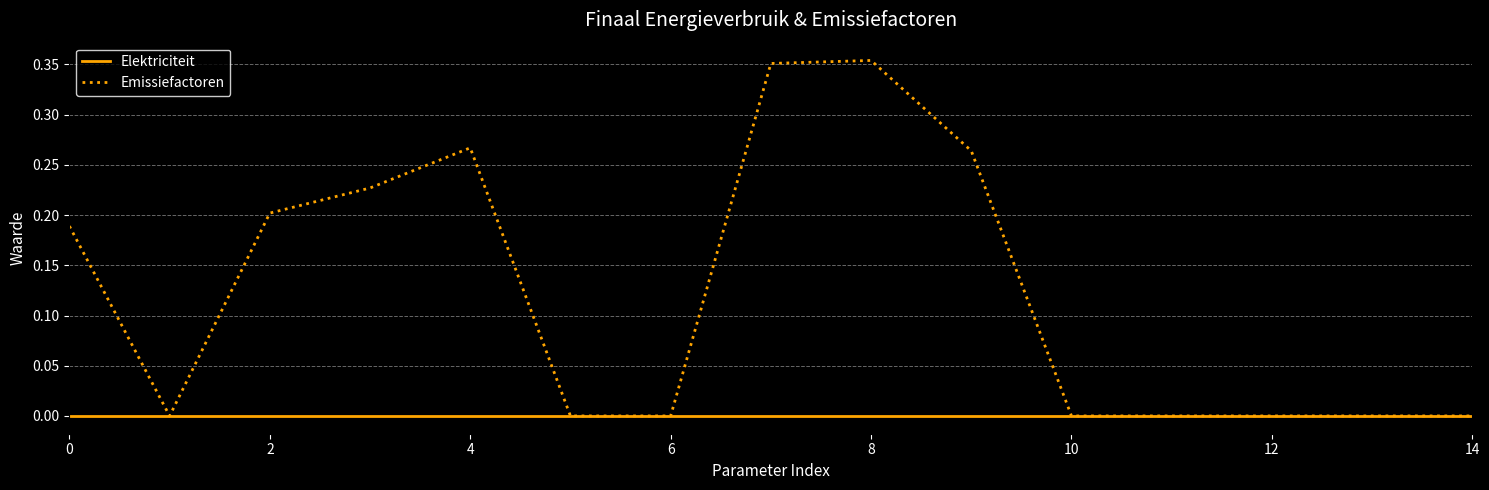

Which series has the largest range (max minus min)?

Emissiefactoren